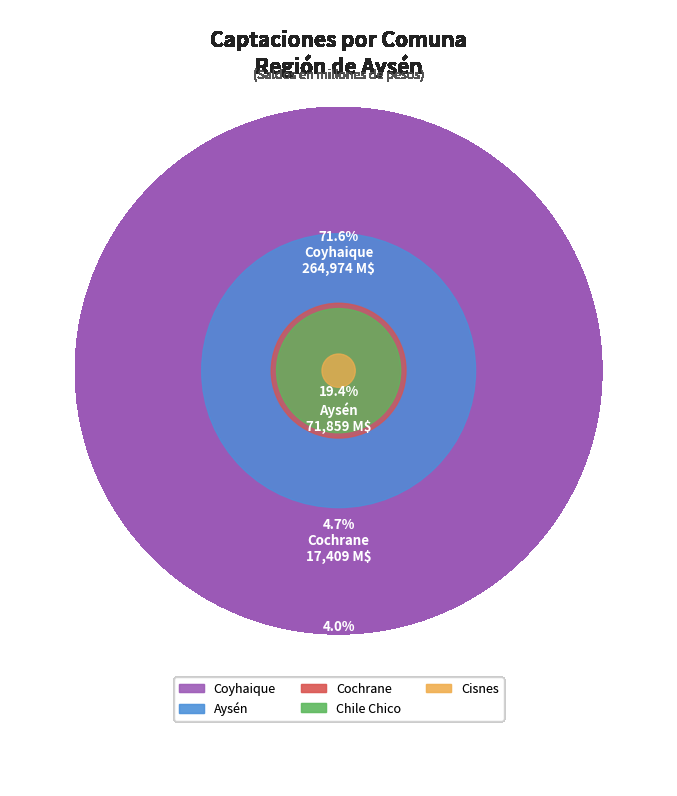

Which slice represents more than half of the pie?

Coyhaique